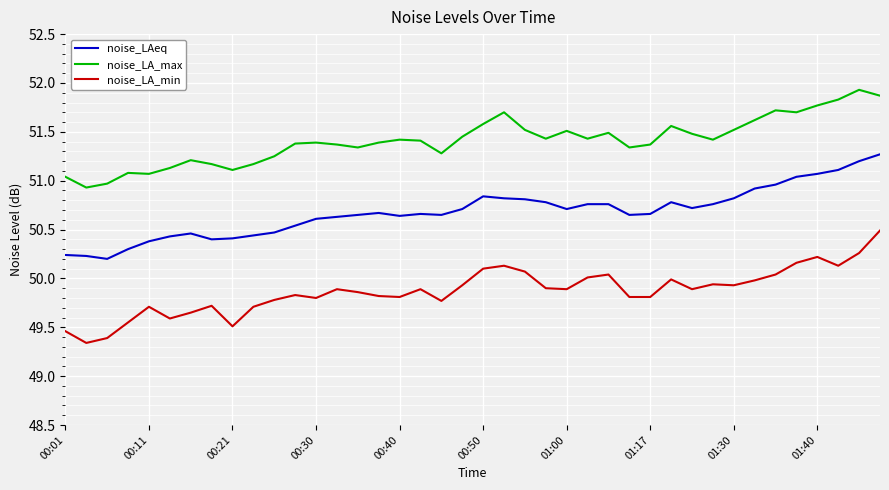

Rank the series by their average value, from highest to lowest.

noise_LA_max, noise_LAeq, noise_LA_min